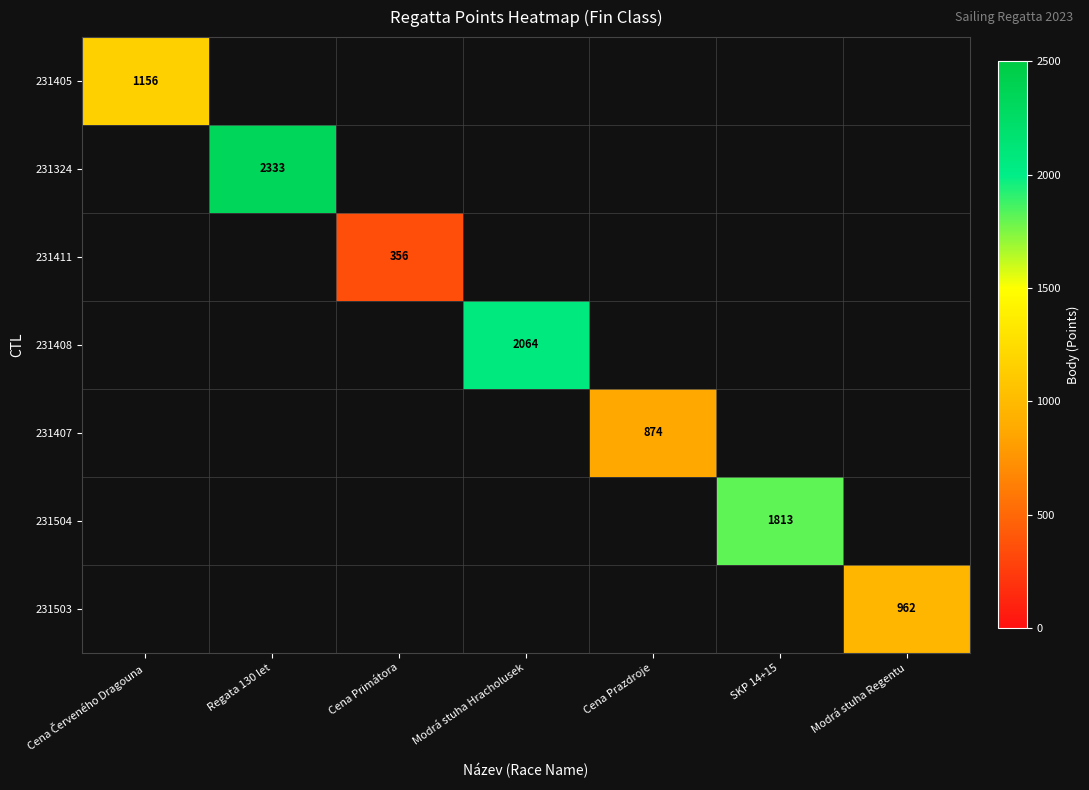

Is it true that 231411 equals 543 at Cena Primátora?

False